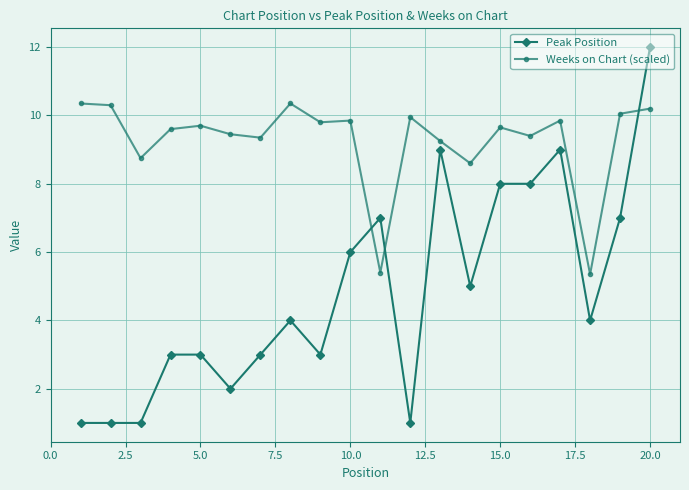

True or false: Weeks on Chart (scaled) has more than 2 points higher than both neighbors.

True